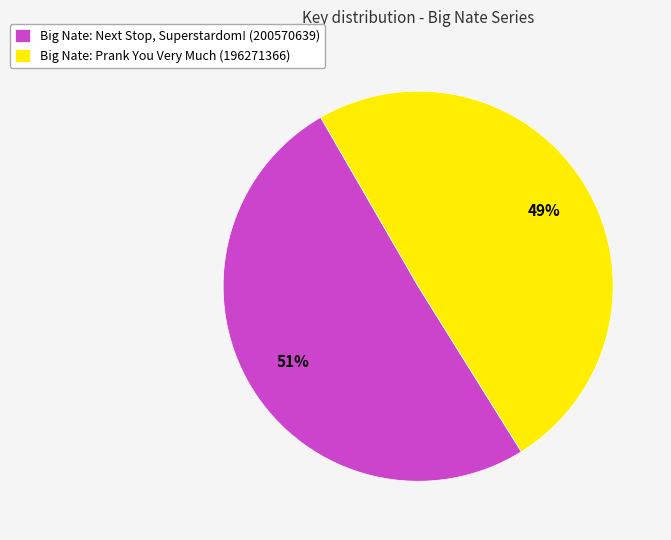

What is the ratio of the value at Big Nate: Next Stop, Superstardom! (200570639) to the value at Big Nate: Prank You Very Much (196271366)?

1.0